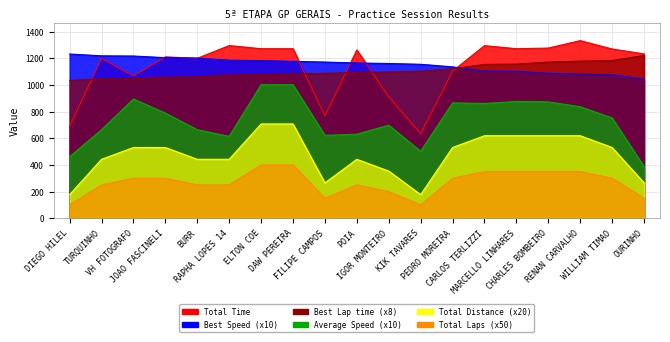

What is the label of the 14th point from the right?

RAPHA LOPES 14